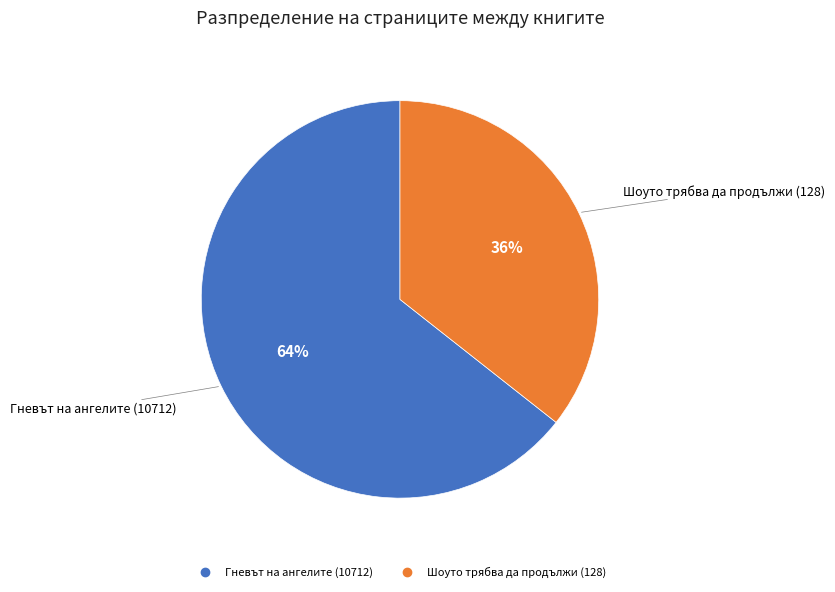

To the nearest percent, what is the average slice percentage?

50%